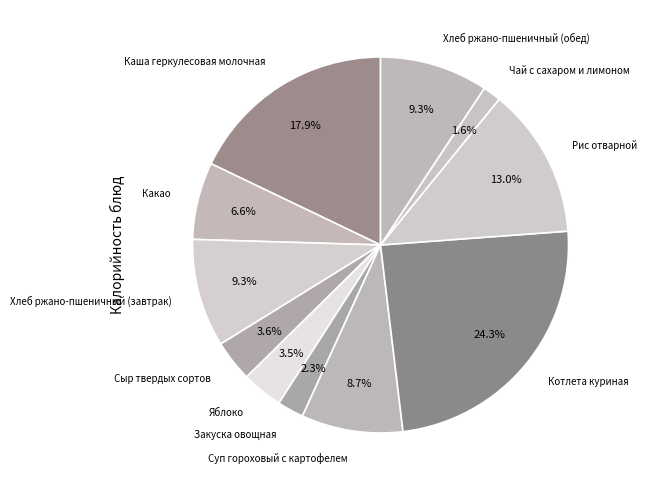

How many segments does this pie chart have?

11